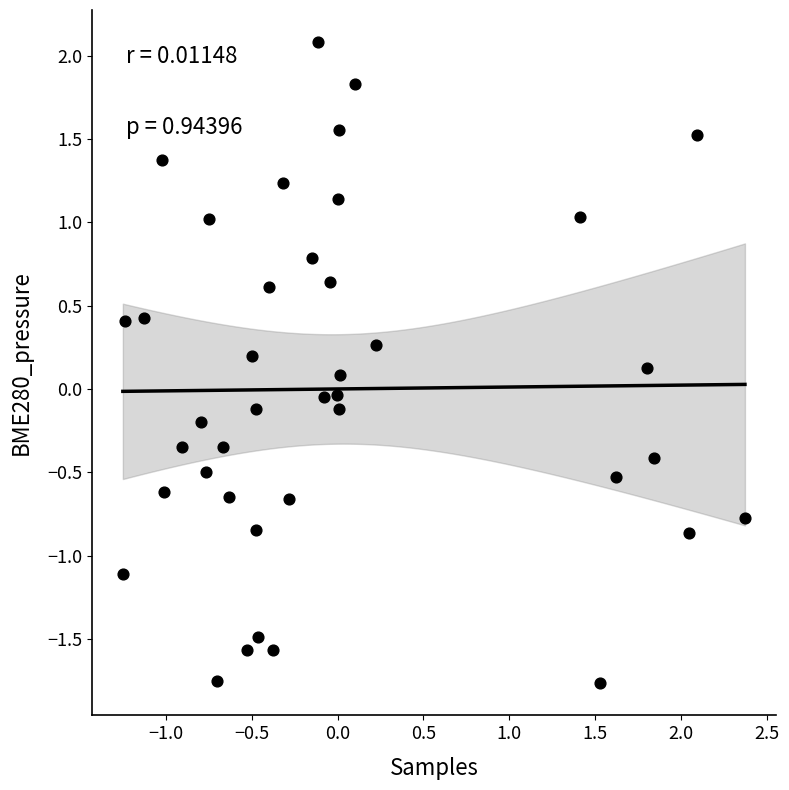

What is the range of Y values (max minus min)?

3.8